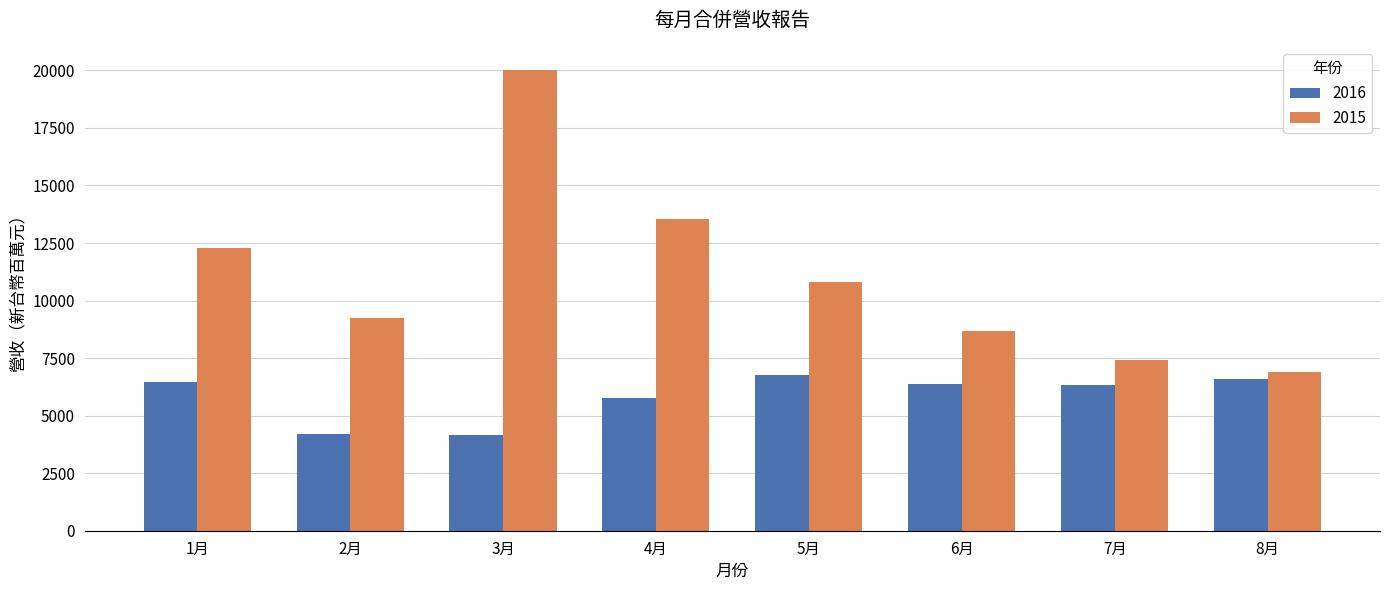

What is the value of the 2016 bar at the 2nd from the left?

4199.9